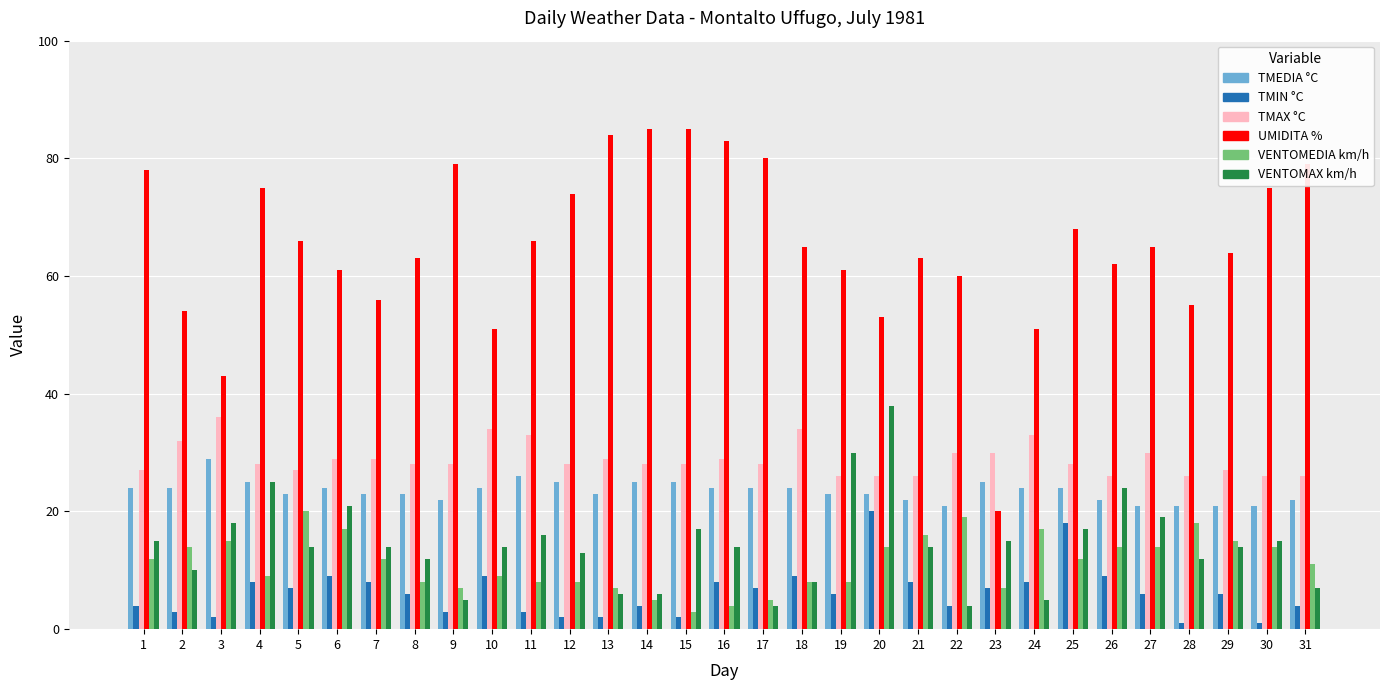

What is the total value across all series at 19?

154